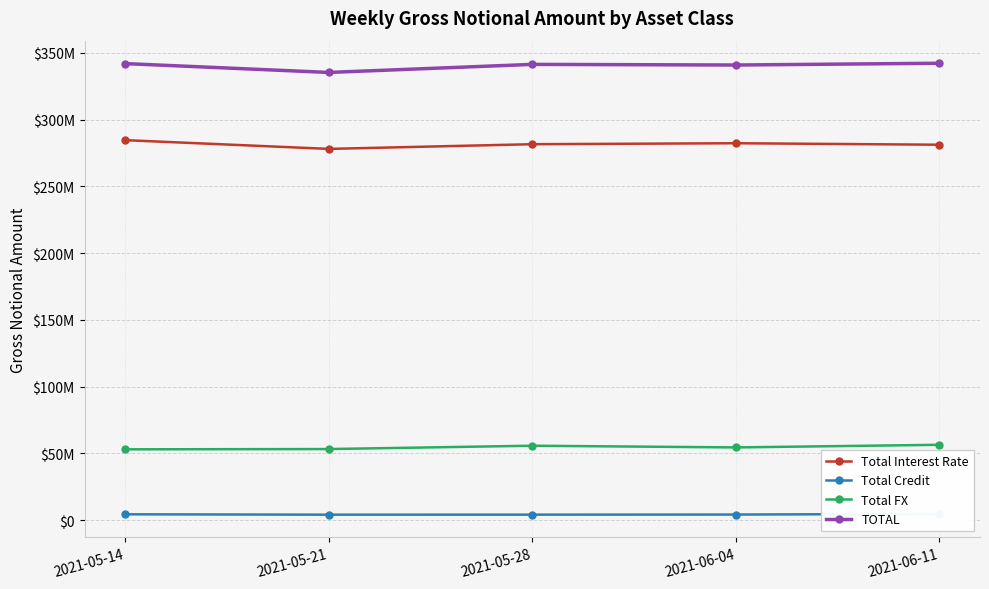

Is the value of Total Credit at 2021-05-28 greater than the value of TOTAL at 2021-05-28?

No